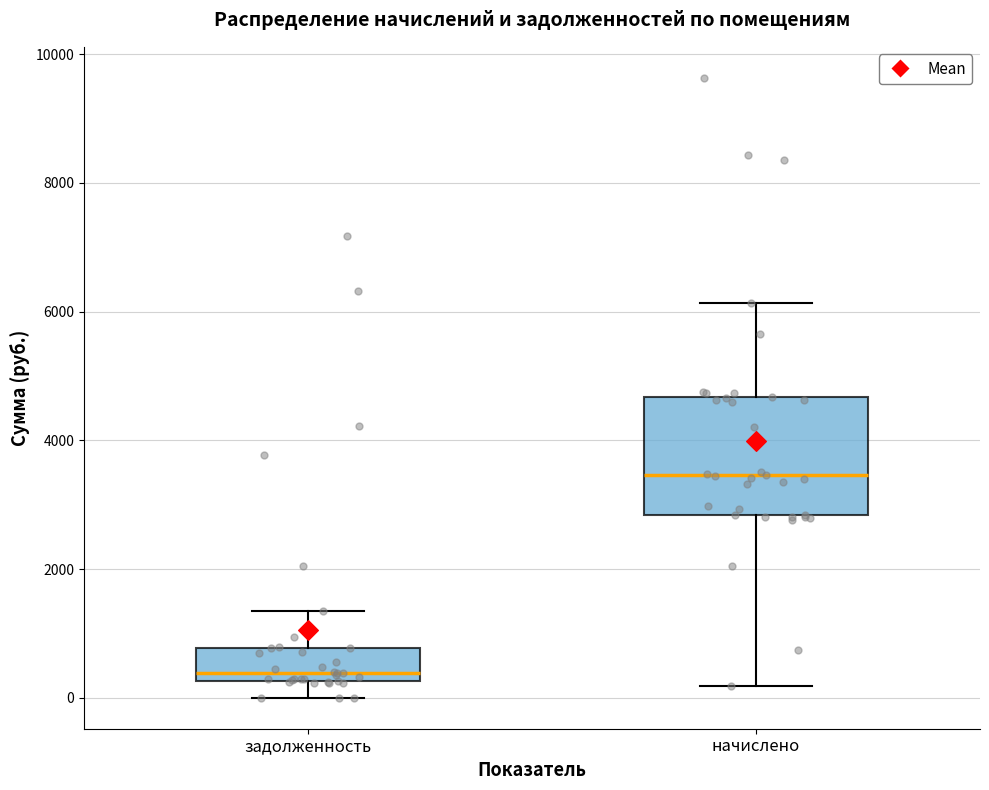

Which box is the tallest, from its lower edge to its upper edge?

начислено